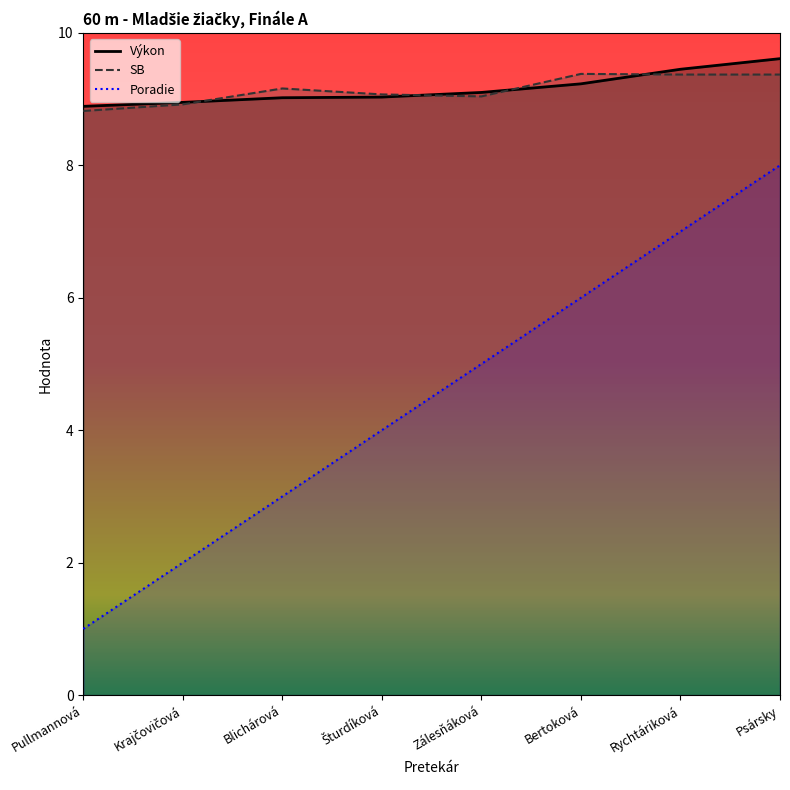

What are all the series names shown in the legend?

Poradie, Výkon, SB